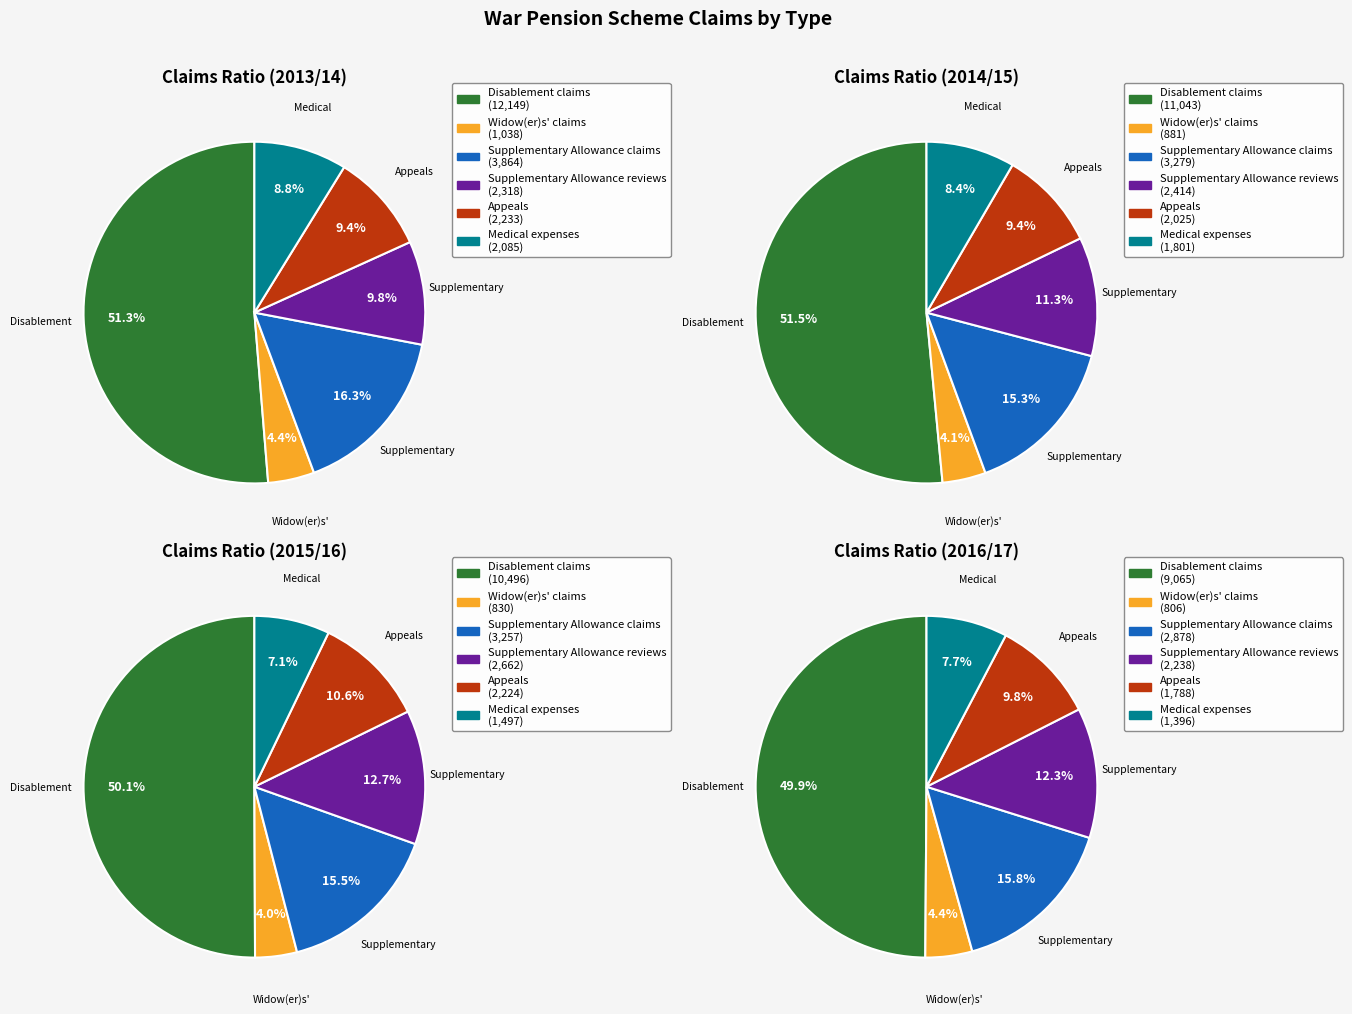

To the nearest percent, what is the average slice percentage?

17%